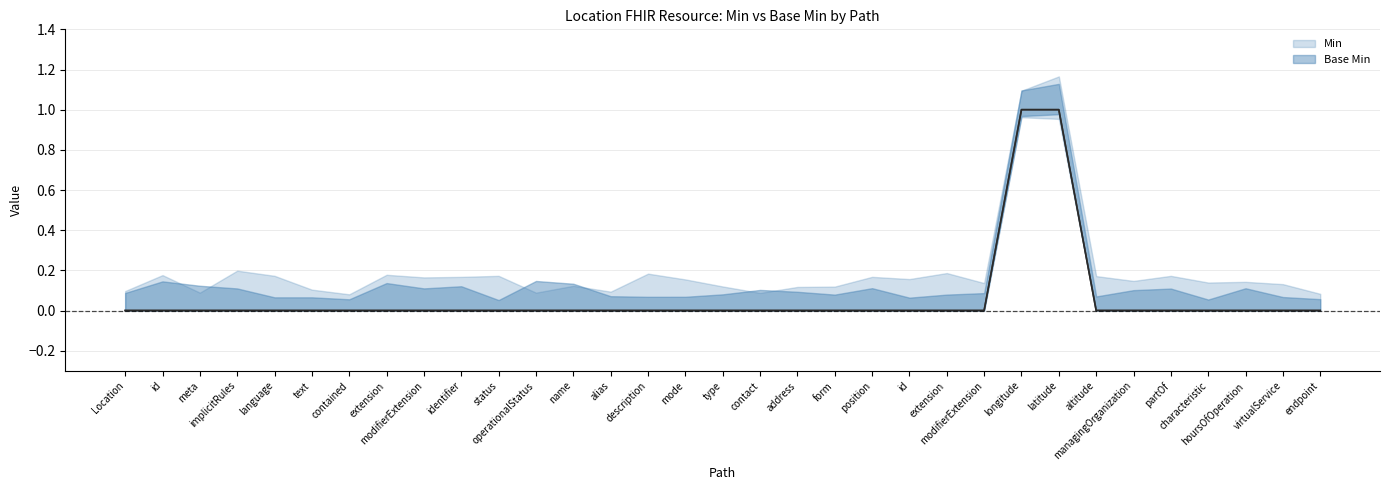

Reading left to right, transcribe all the data shown in this chart.

Base Min (center): Location=0	id=0	meta=0	implicitRules=0	language=0	text=0	contained=0	extension=0	modifierExtension=0	identifier=0	status=0	operationalStatus=0	name=0	alias=0	description=0	mode=0	type=0	contact=0	address=0	form=0	position=0	id=0	extension=0	modifierExtension=0	longitude=1	latitude=1	altitude=0	managingOrganization=0	partOf=0	characteristic=0	hoursOfOperation=0	virtualService=0	endpoint=0
Min (center): Location=0	id=0	meta=0	implicitRules=0	language=0	text=0	contained=0	extension=0	modifierExtension=0	identifier=0	status=0	operationalStatus=0	name=0	alias=0	description=0	mode=0	type=0	contact=0	address=0	form=0	position=0	id=0	extension=0	modifierExtension=0	longitude=1	latitude=1	altitude=0	managingOrganization=0	partOf=0	characteristic=0	hoursOfOperation=0	virtualService=0	endpoint=0